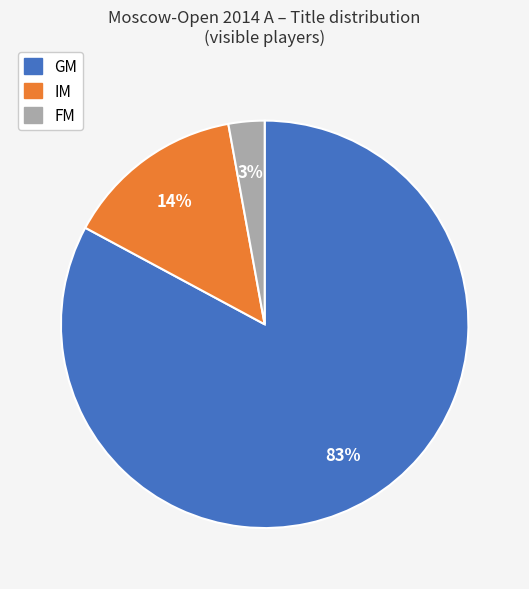

To the nearest percent, what percentage of the pie is IM?

14%